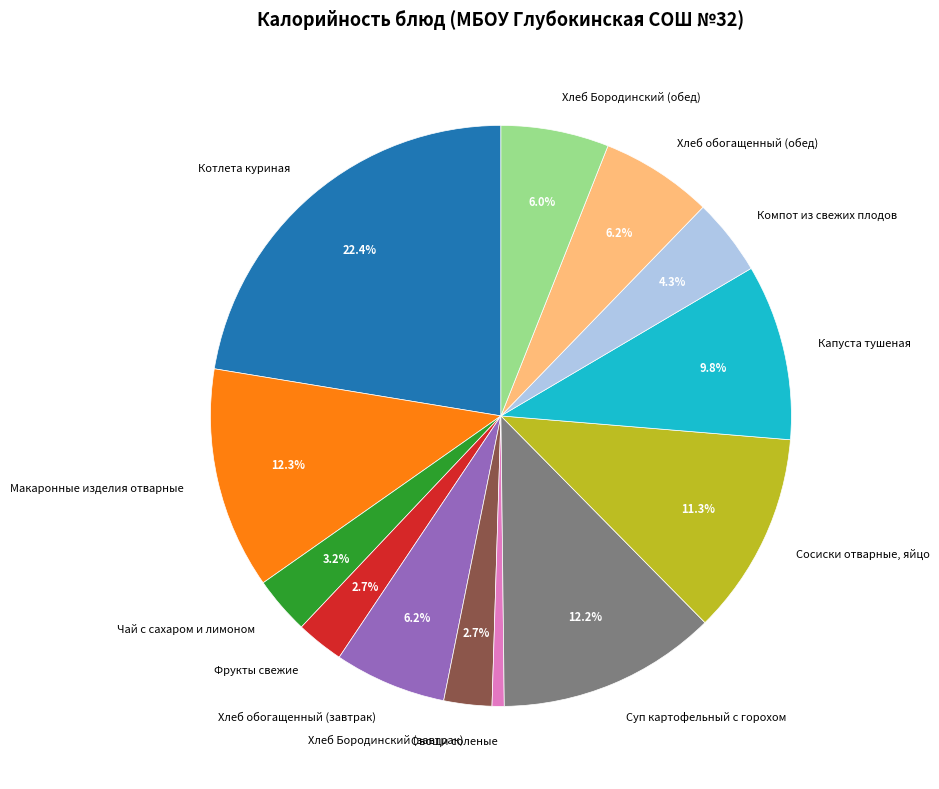

What is the ratio of the value at Котлета куриная to the value at Суп картофельный с горохом?

1.8